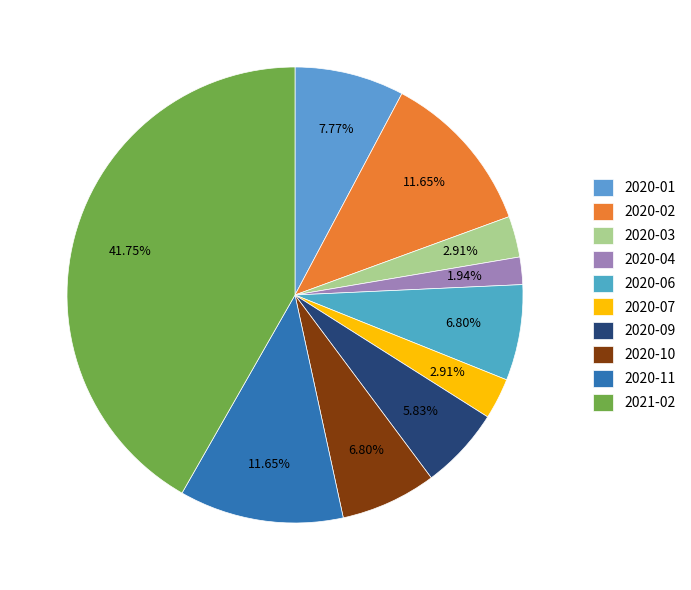

Does any single category account for the majority?

No